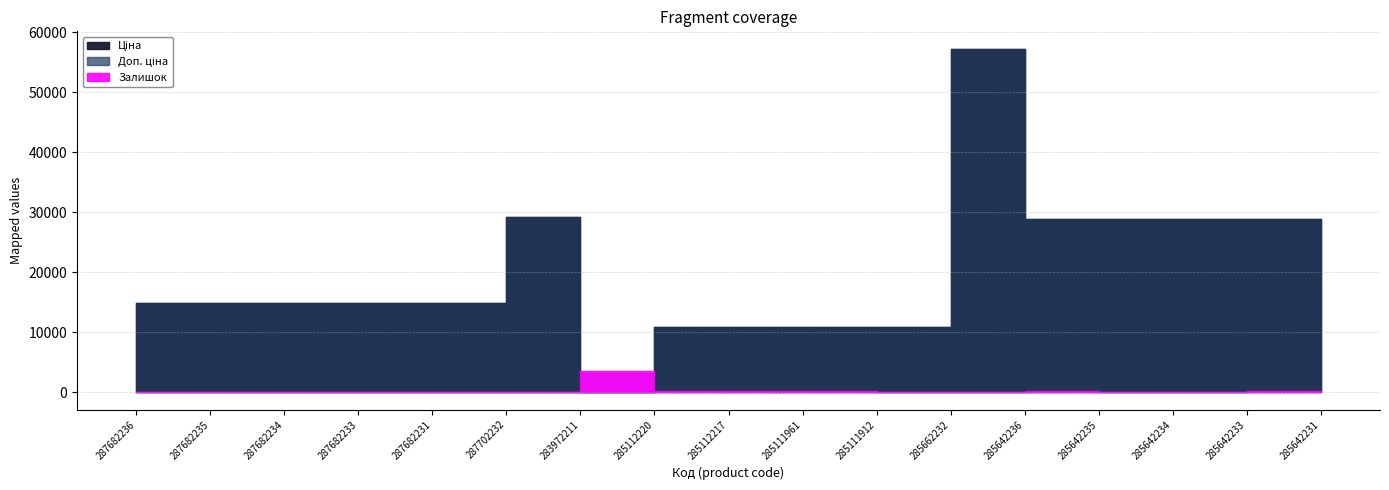

What is the difference between the highest and lowest values at 285642231?

28896.7